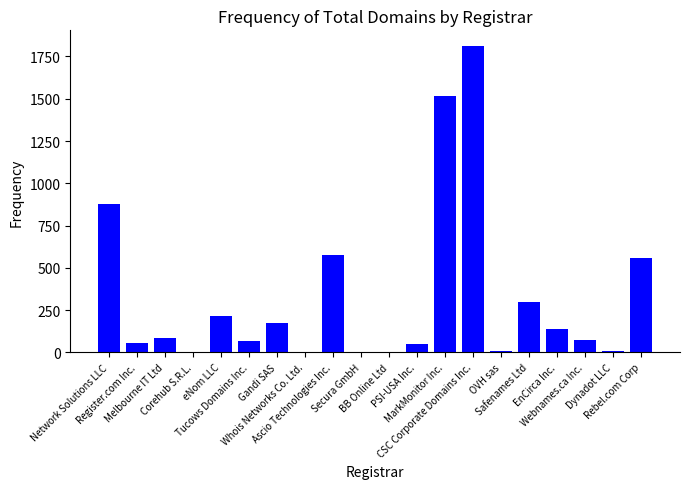

What is the change in value from Tucows Domains Inc. to EnCirca Inc.?

+70